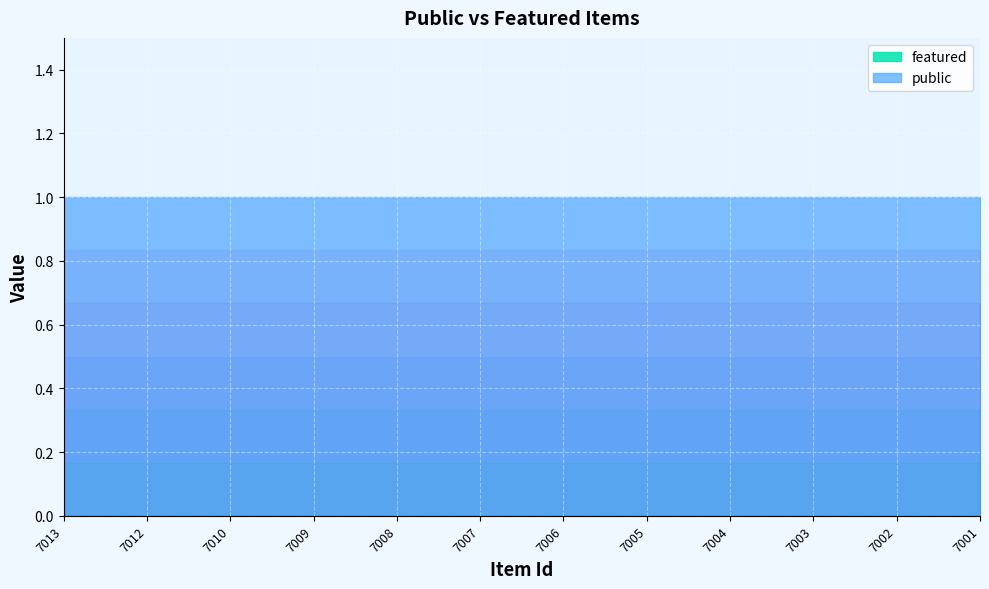

What is the minimum value for public?

1